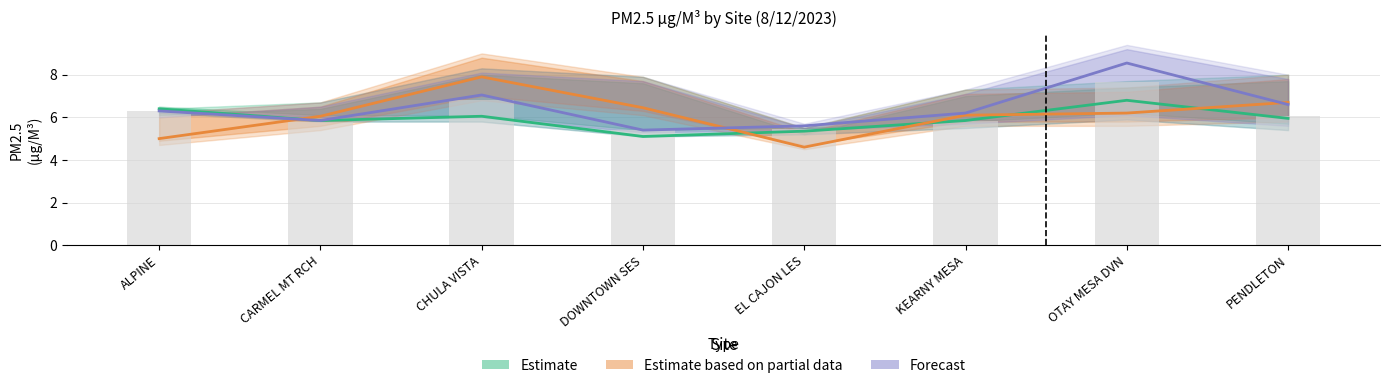

Reading left to right, what are all the values shown in this chart?

Estimate: 6.4	5.8	6.0	5.1	5.3	5.8	6.8	6.0
Estimate based on partial data: 5.0	6.1	7.9	6.4	4.6	6.1	6.2	6.7
Forecast: 6.3	5.8	7.0	5.4	5.6	6.2	8.6	6.6